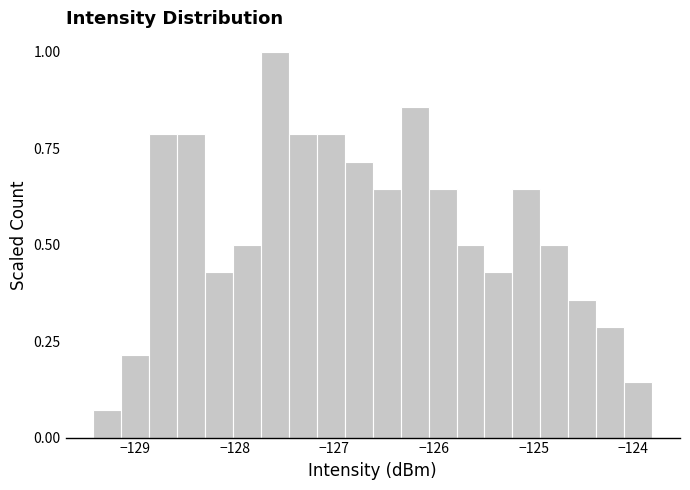

Around what value on the x-axis is the tallest bar? Give the approximate position of its centre, as read against the axis.

-127.6